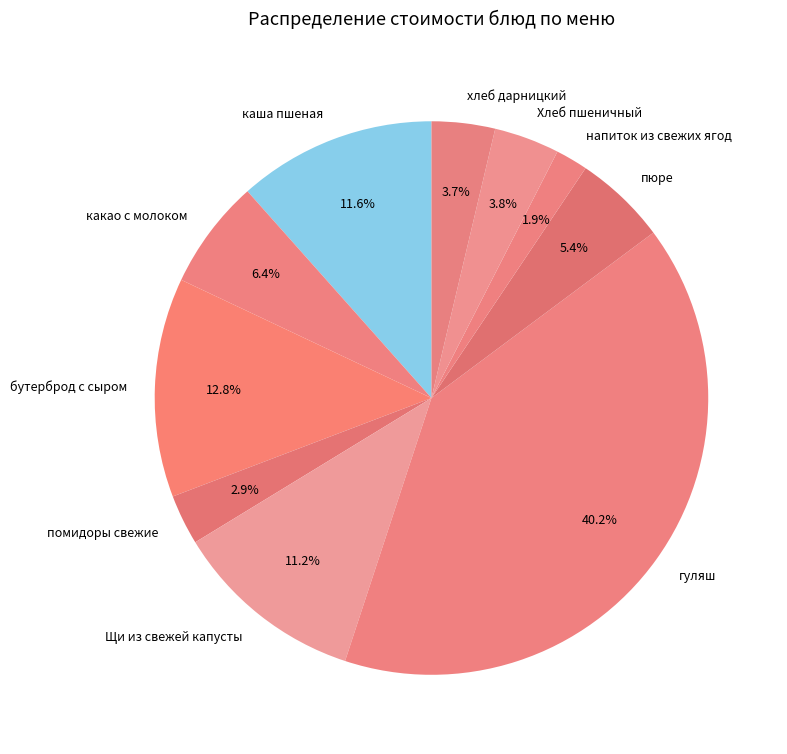

Is there a majority slice in this chart?

No